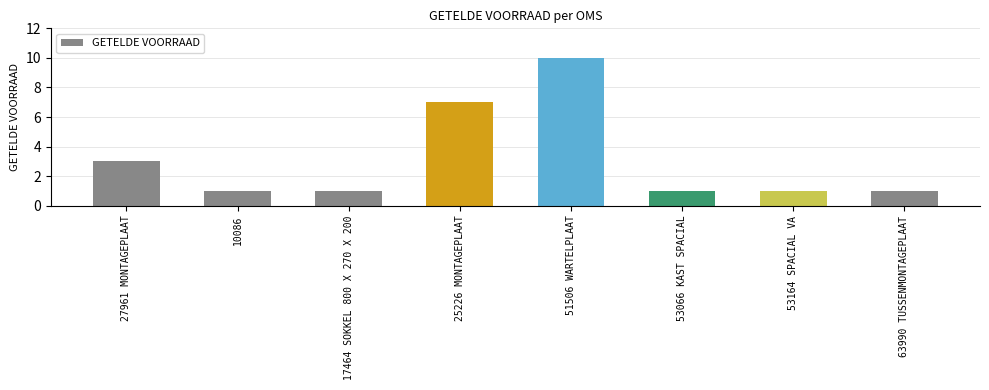

Count the number of categories in the chart.

8